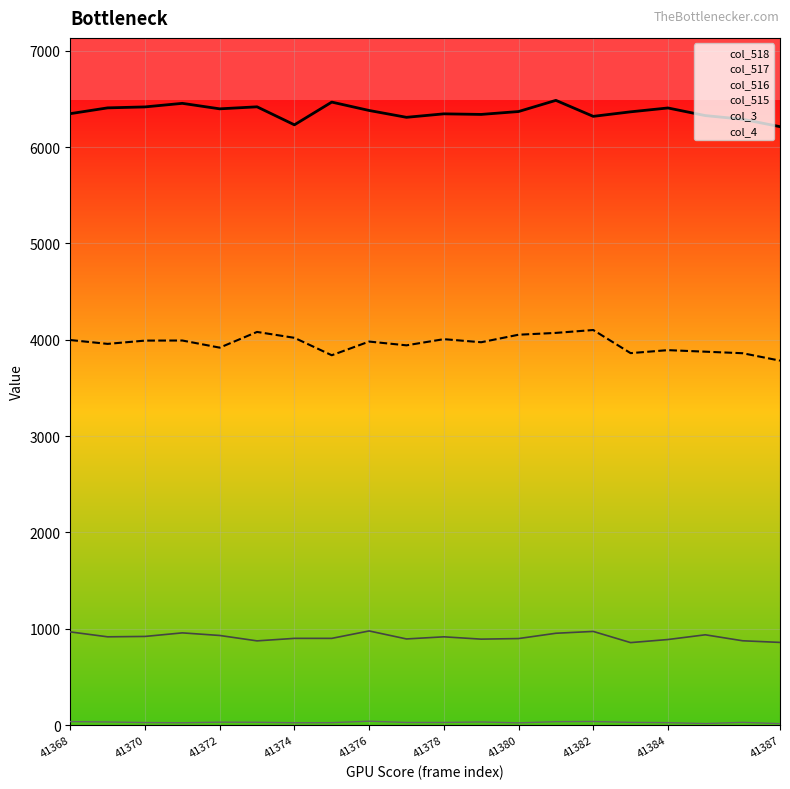

True or false: col_515 and col_517 intersect in this chart.

False